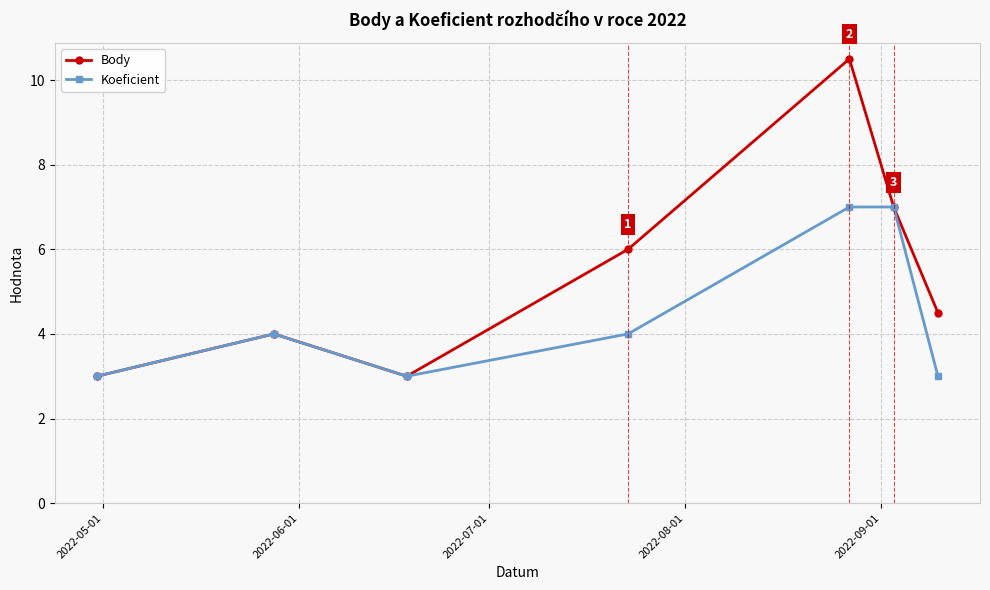

What is the value of the Body point at the 1st from the left?

3.0